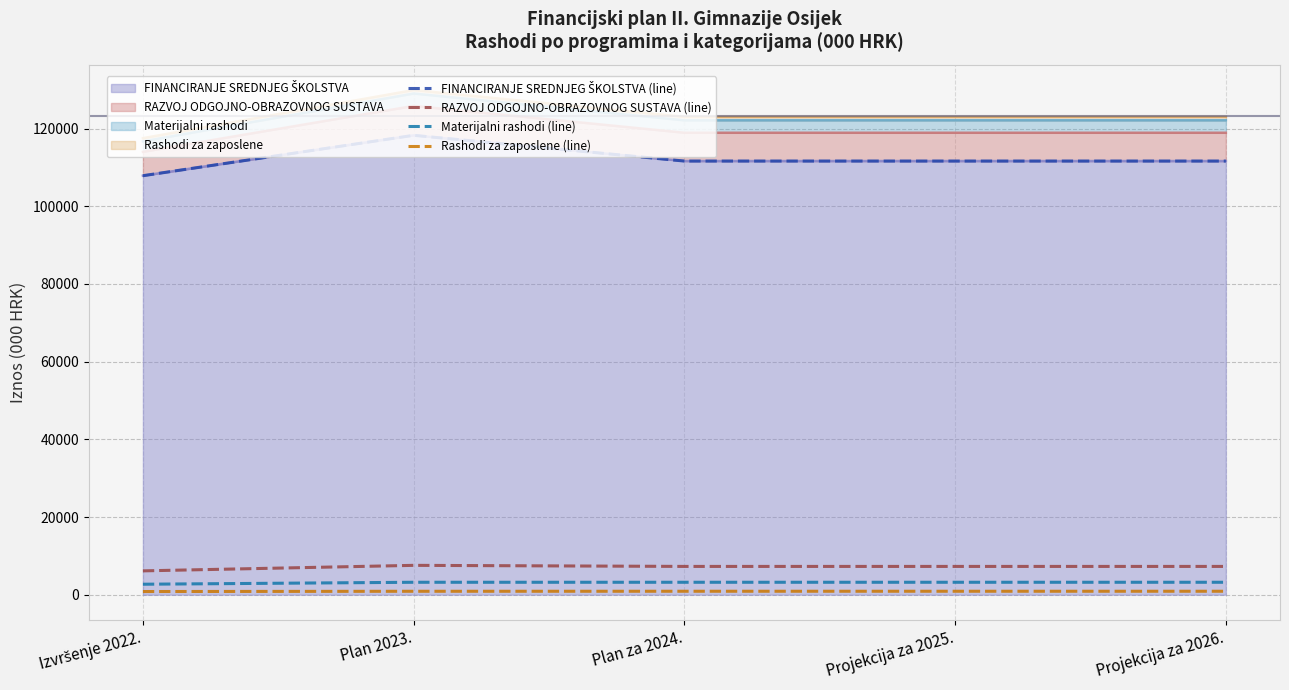

The Rashodi za zaposlene (line) series shows 821 at Izvršenje 2022.. True or false?

True